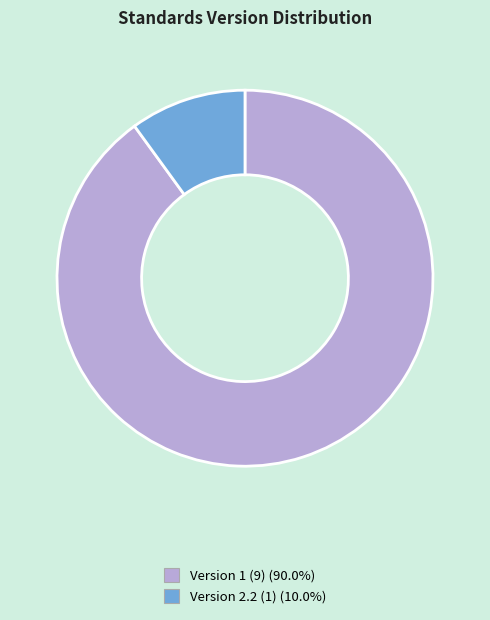

Does any single category account for the majority?

Yes